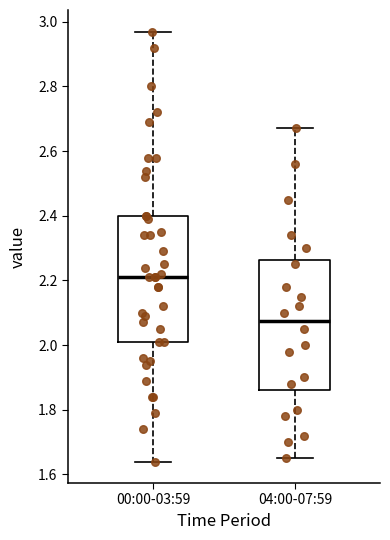

Reading left to right, read every box against the y-axis: the position of its median line, the range the box covers, and the ends of its whiskers. The values are not printed on the chart, so give them approximately, as read against the axis.

00:00-03:59: median 2.22, box 2.02 to 2.40, whiskers 1.64 to 2.98
04:00-07:59: median 2.08, box 1.86 to 2.26, whiskers 1.66 to 2.68